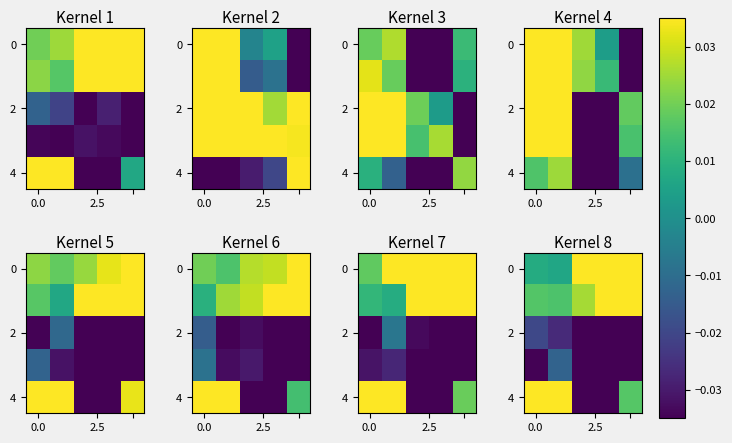

What is the spread (max minus min) of values at 2.5?

0.1